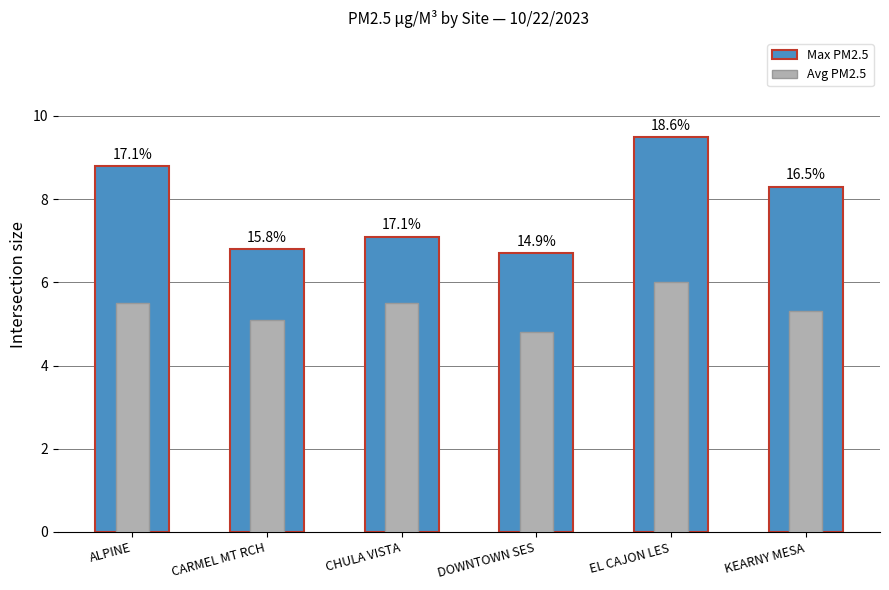

At which category is the sum across all series the highest?

EL CAJON LES